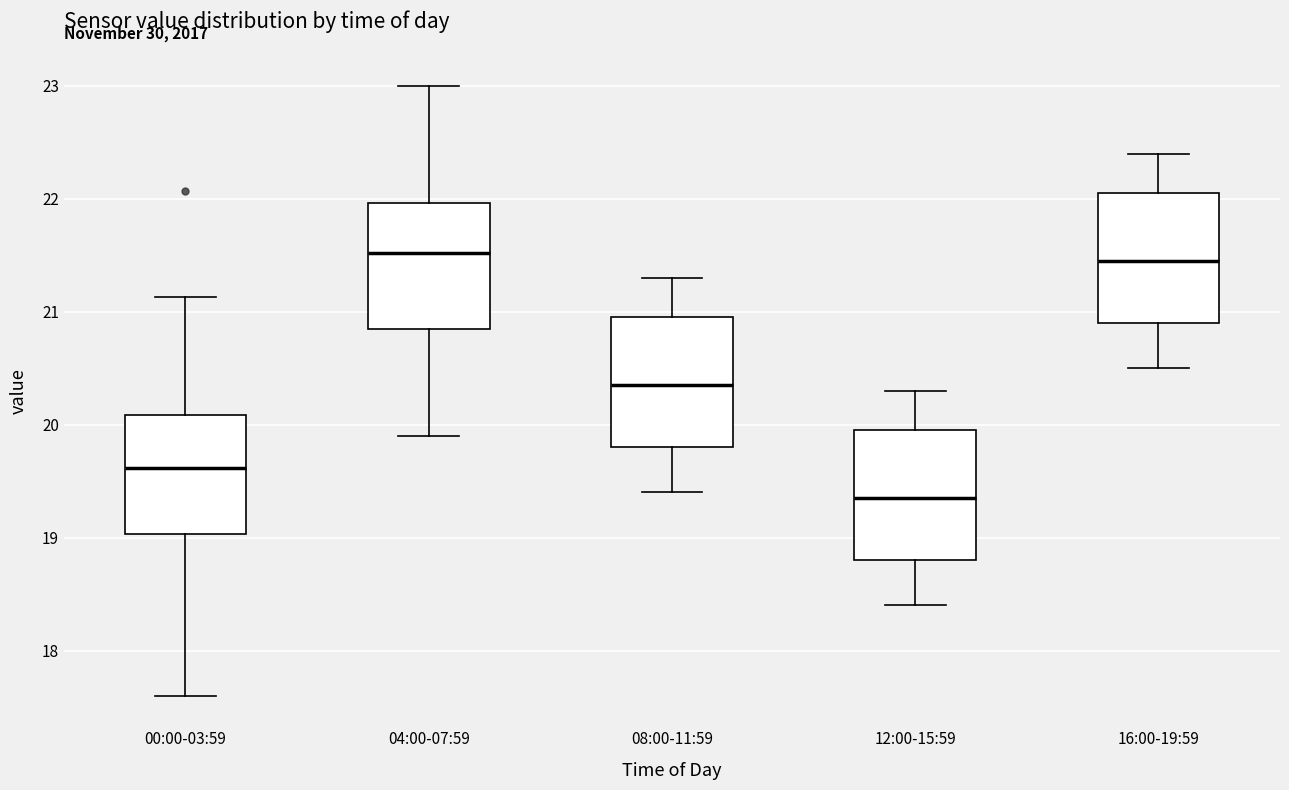

Where does the lower whisker of the box for 00:00-03:59 end on the y-axis? The values are not printed on the chart, so give them approximately, as read against the axis.

17.6